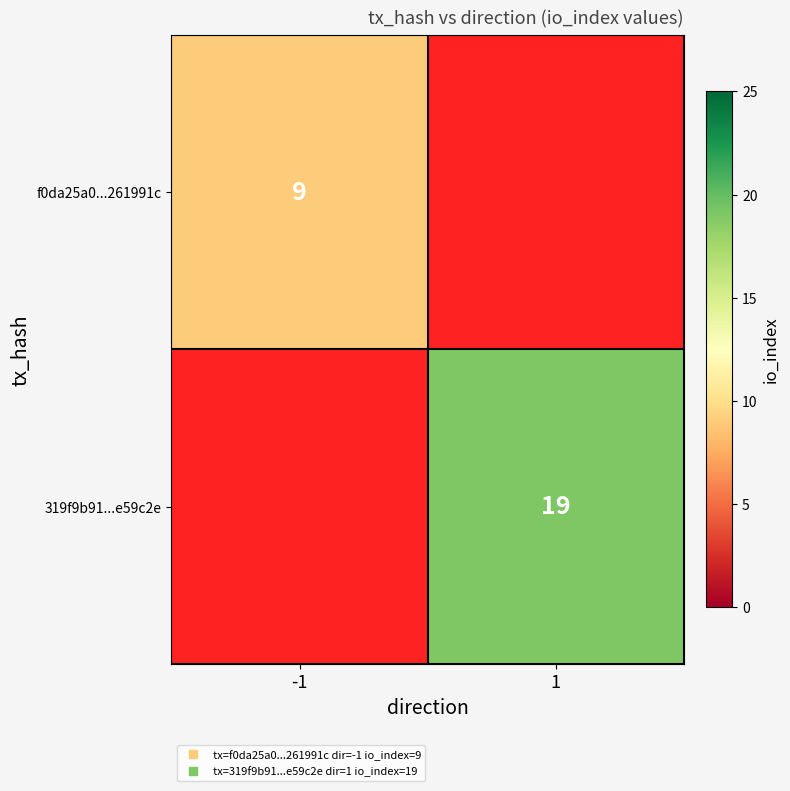

At how many categories does at least one series exceed 15?

1